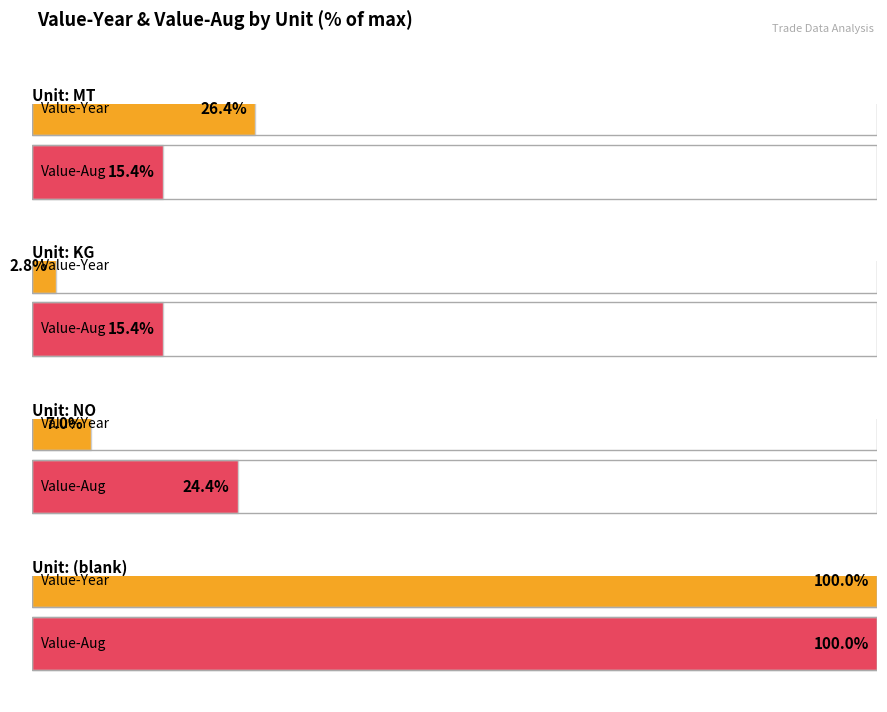

Does the chart contain any negative values?

No